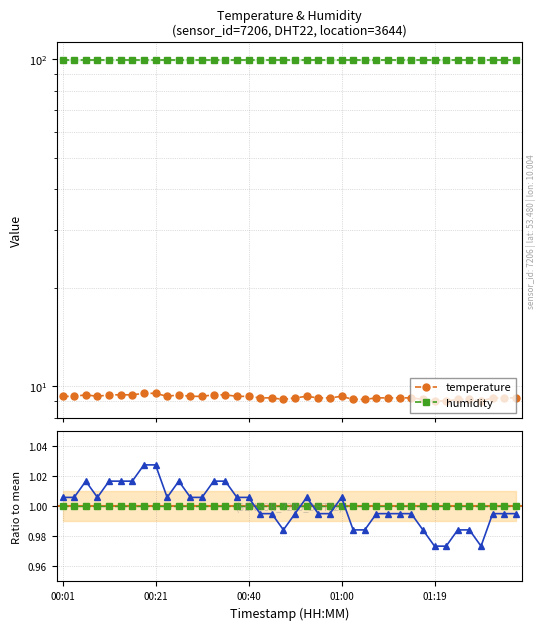

What is the value of the hum ratio point at the 4th from the left?

1.0